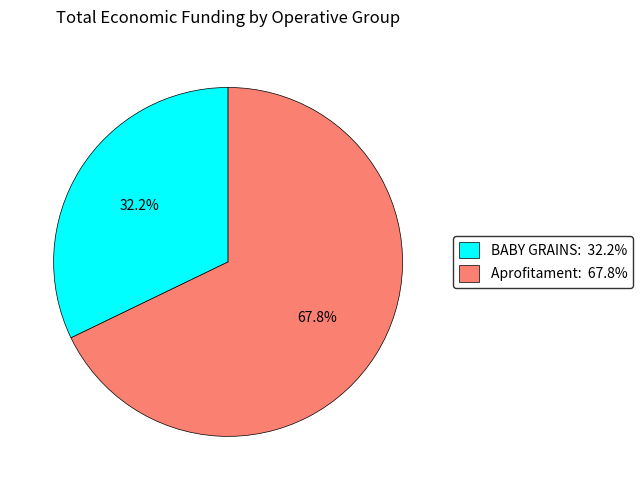

Does any single category account for the majority?

Yes